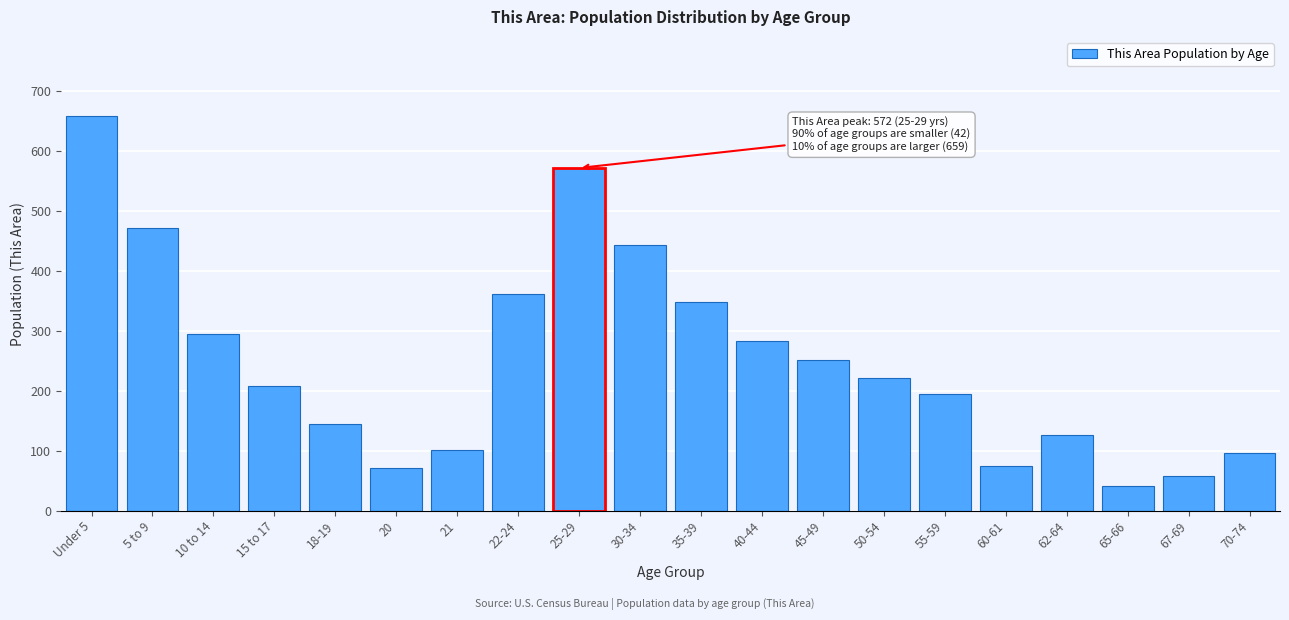

The value at 50-54 is 136. True or false?

False